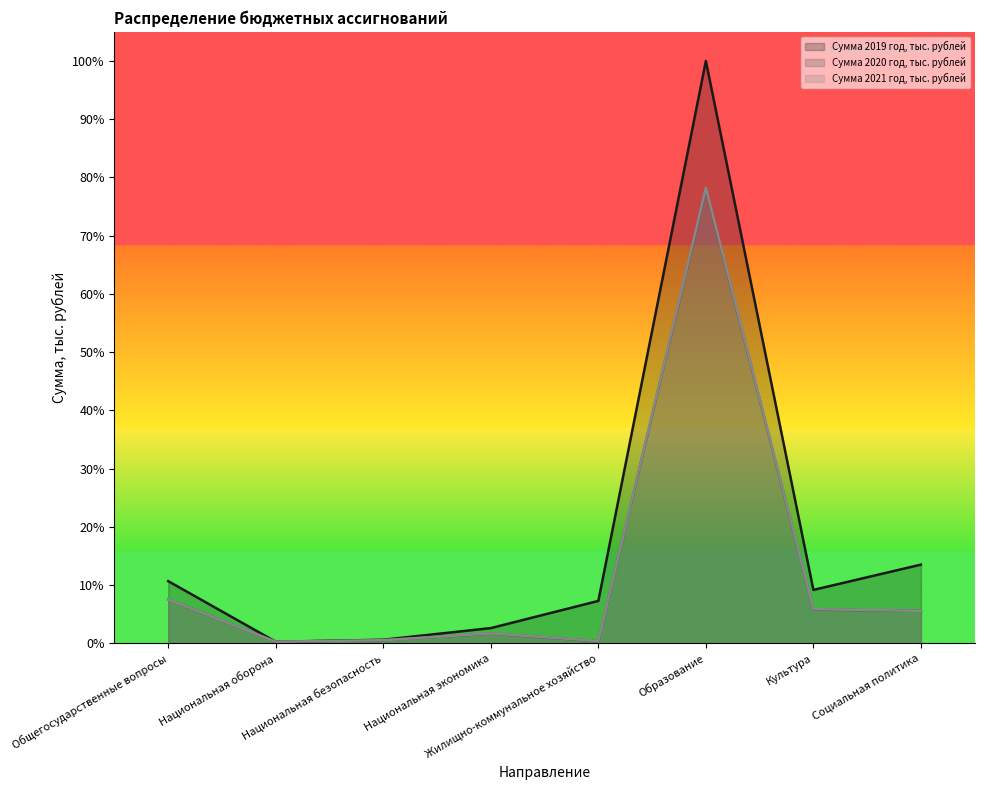

True or false: Сумма 2020 год, тыс. рублей and Сумма 2021 год, тыс. рублей cross at least once.

False